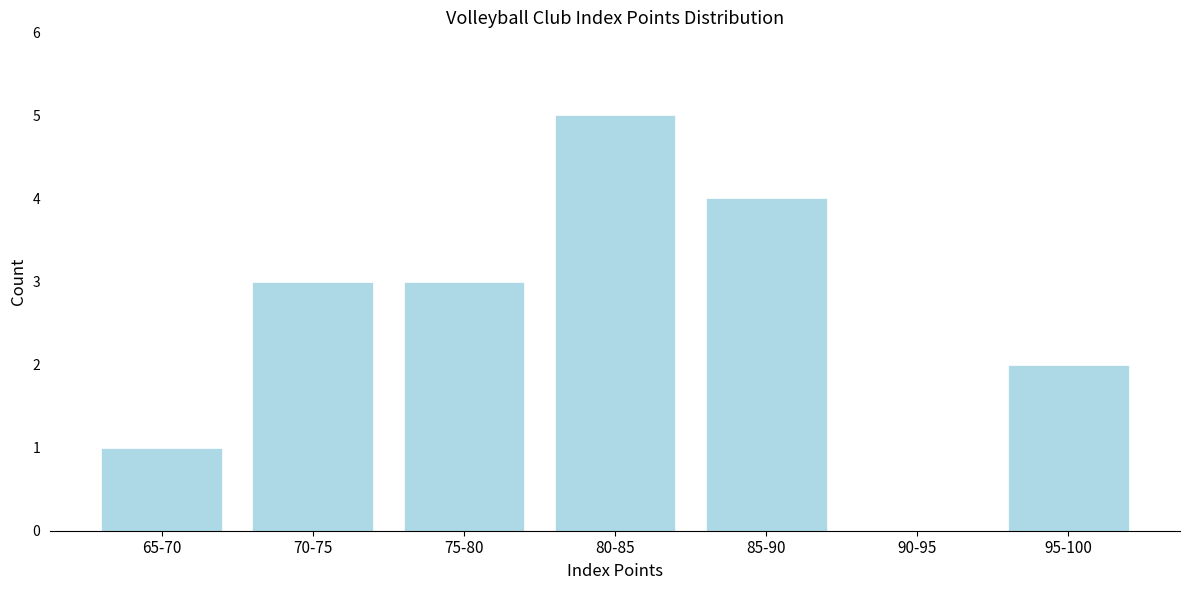

Reading left to right, what are all the values shown in this chart?

65-70=1	70-75=3	75-80=3	80-85=5	85-90=4	90-95=0	95-100=2